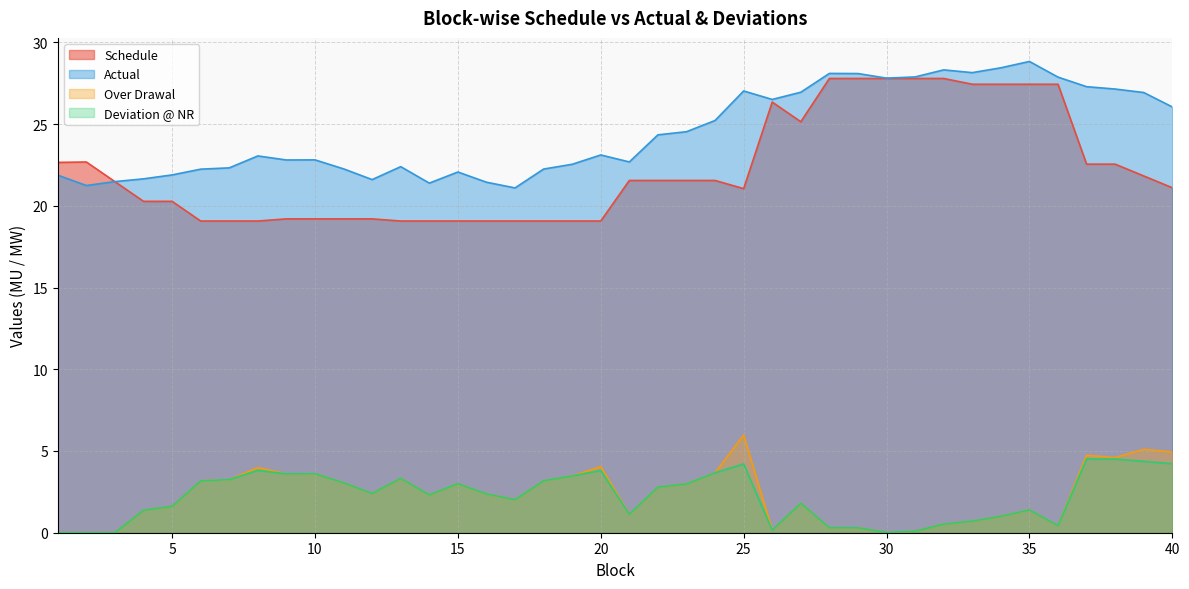

At how many categories does at least one series exceed 5?

40